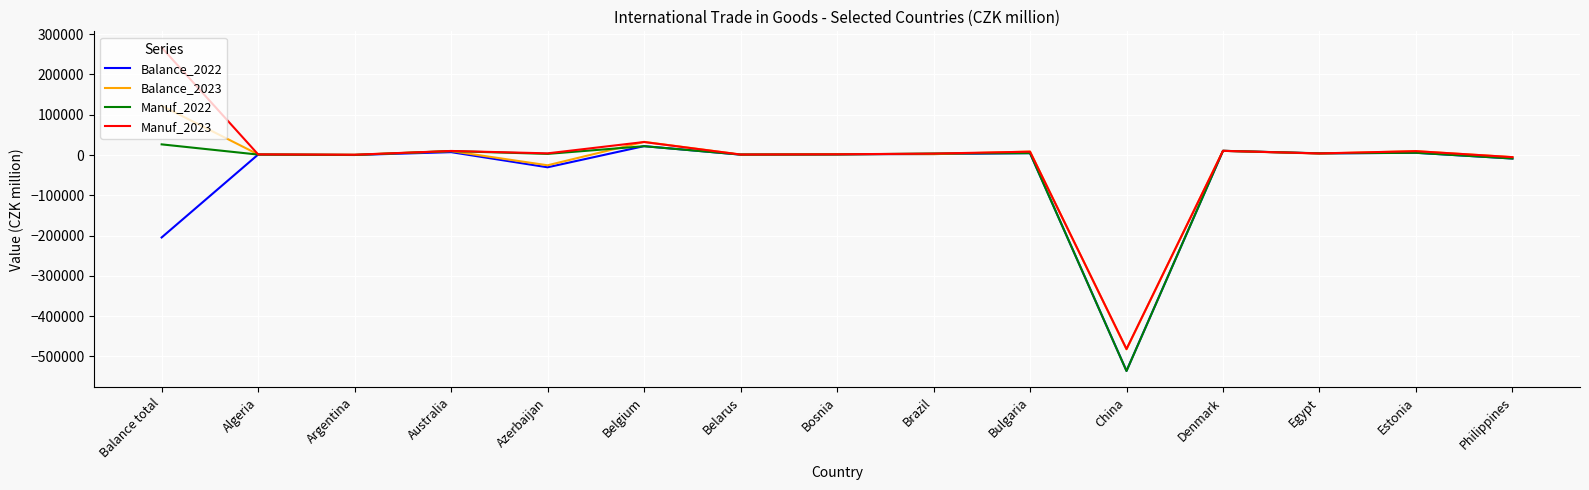

Which series has the widest spread of values?

Manuf_2023